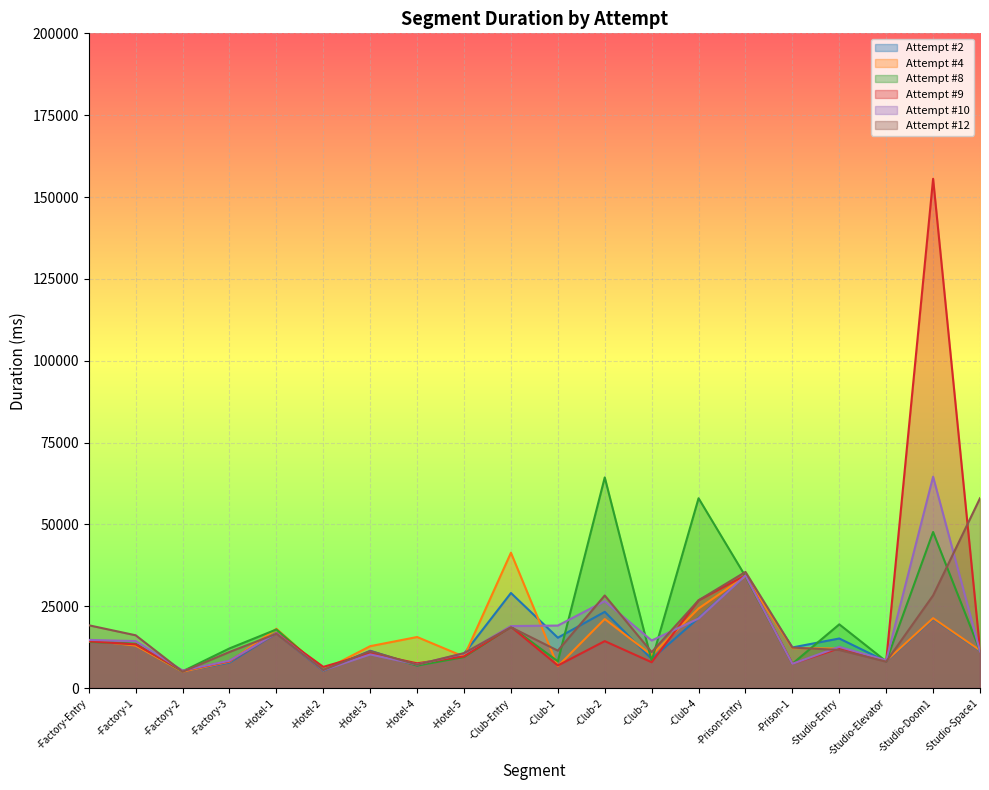

What is the label of the 12th point from the left?

-Club-2